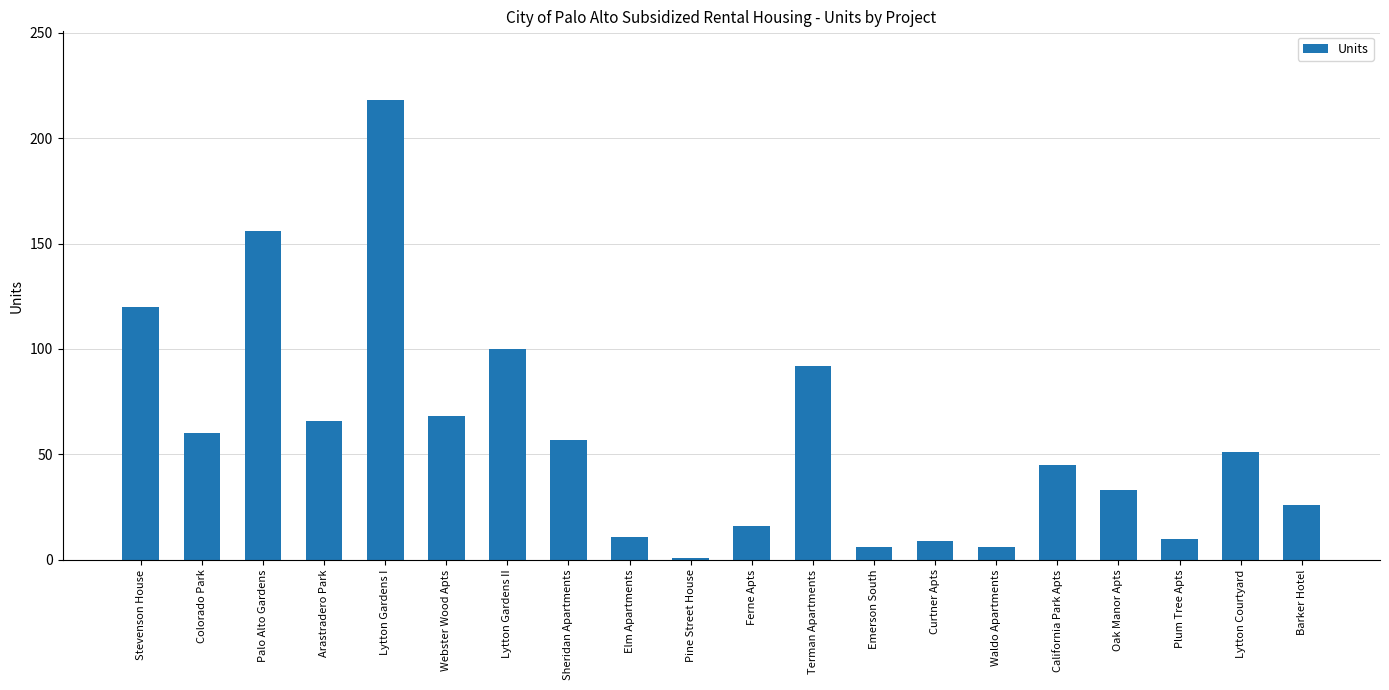

What value does the data have at Ferne Apts?

16